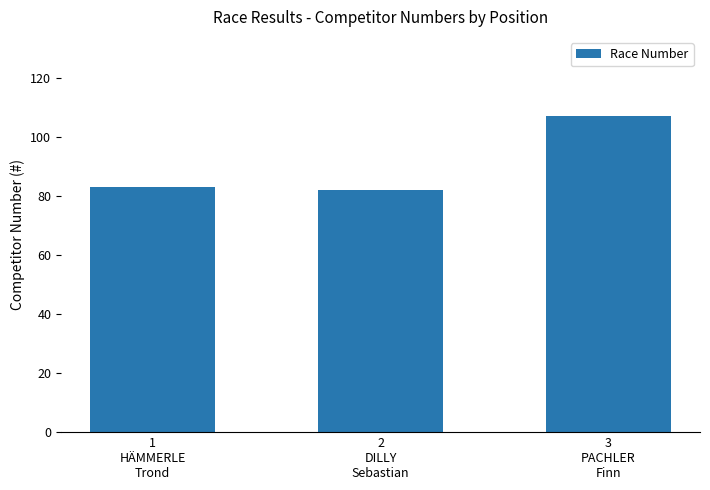

Is it true that the value at 1
HÄMMERLE
Trond is 83?

True